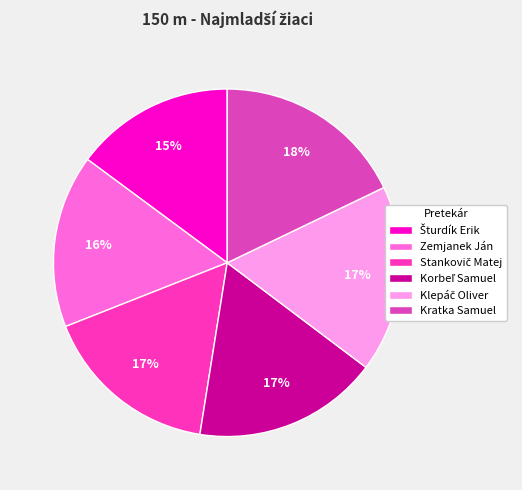

Count the number of slices in the pie.

6